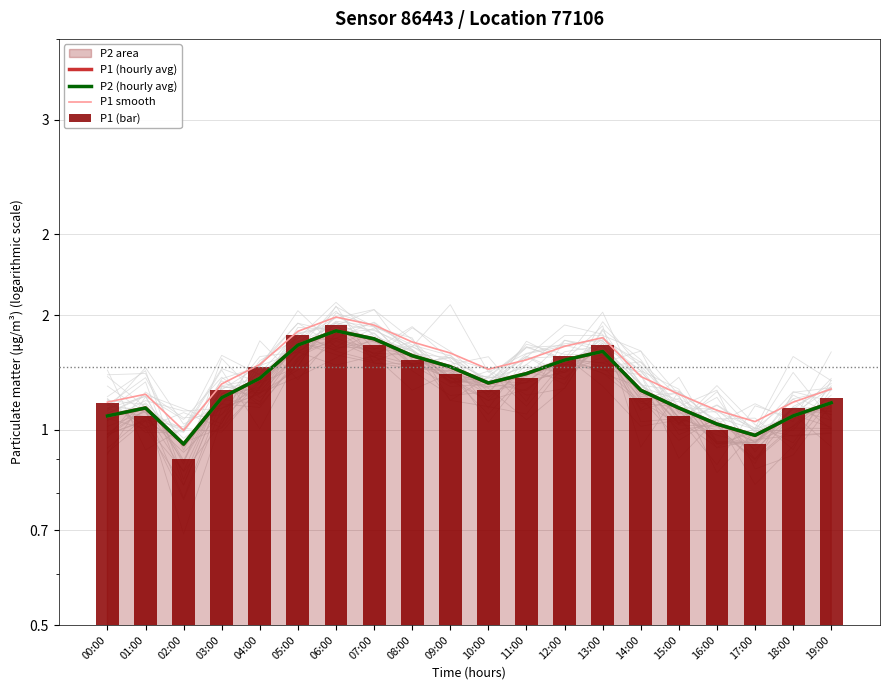

What is the difference between the highest and lowest values at 09:00?

0.1